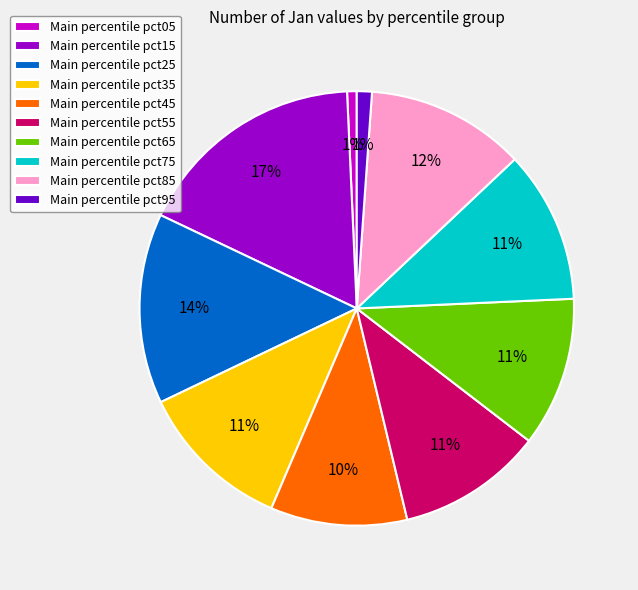

How many segments does this pie chart have?

10